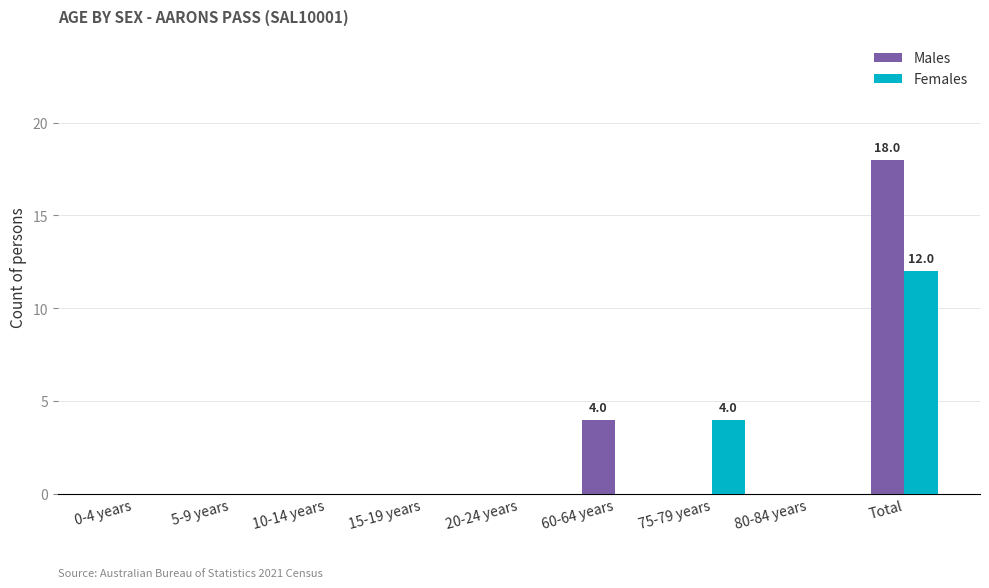

How many data points does each series have?

9